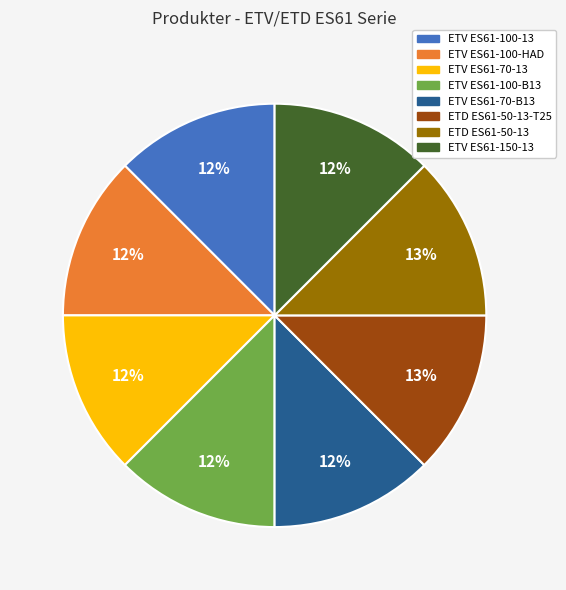

Combined, do ETV ES61-70-B13 and ETD ES61-50-13 account for over 50%?

No